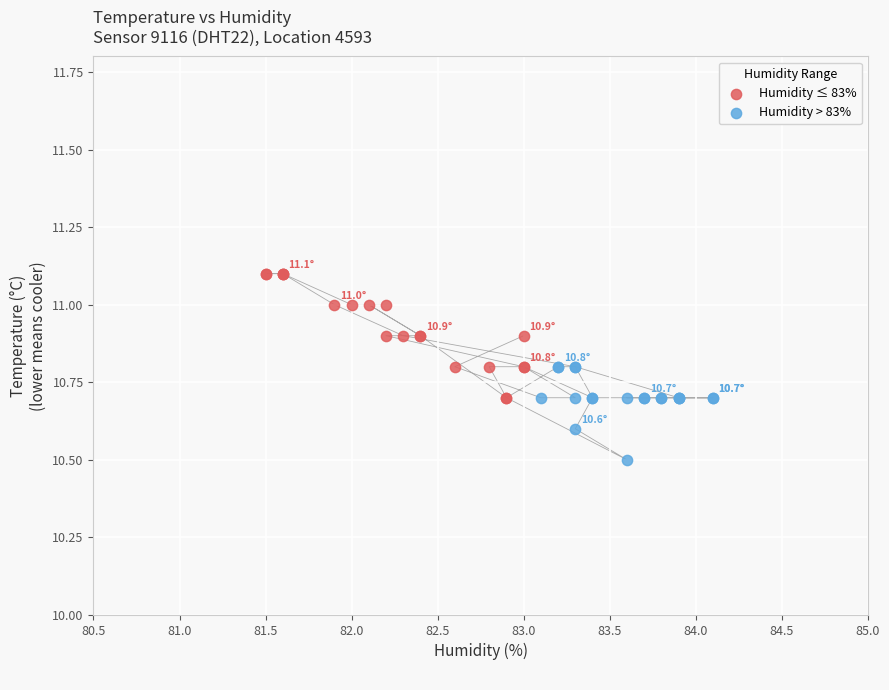

Which series has the largest Y range (max minus min)?

Humidity ≤ 83%